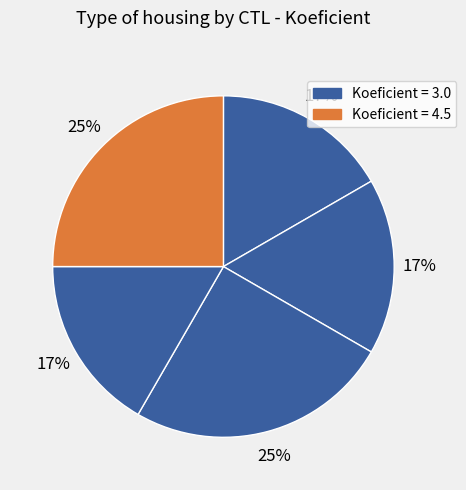

How many segments does this pie chart have?

5